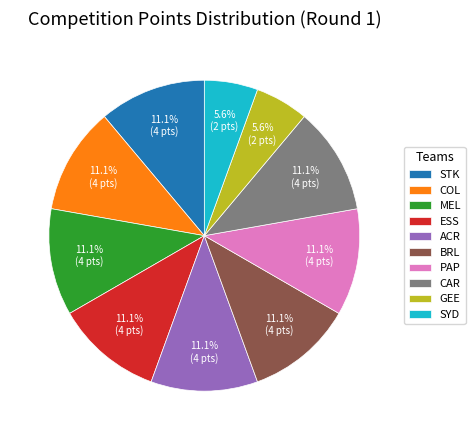

Is it true that ACR is 11% of the pie?

True